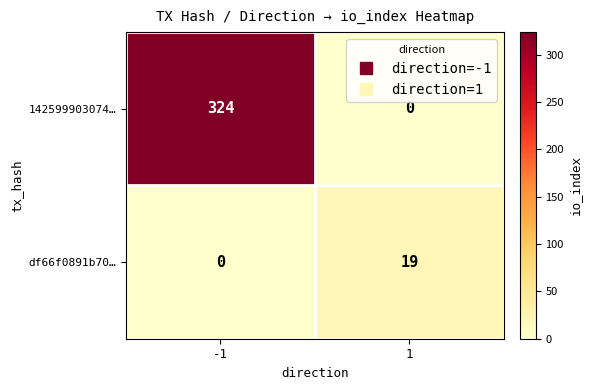

Reading left to right, transcribe all the data shown in this chart.

142599903074…: -1=324	1=0
df66f0891b70…: -1=0	1=19